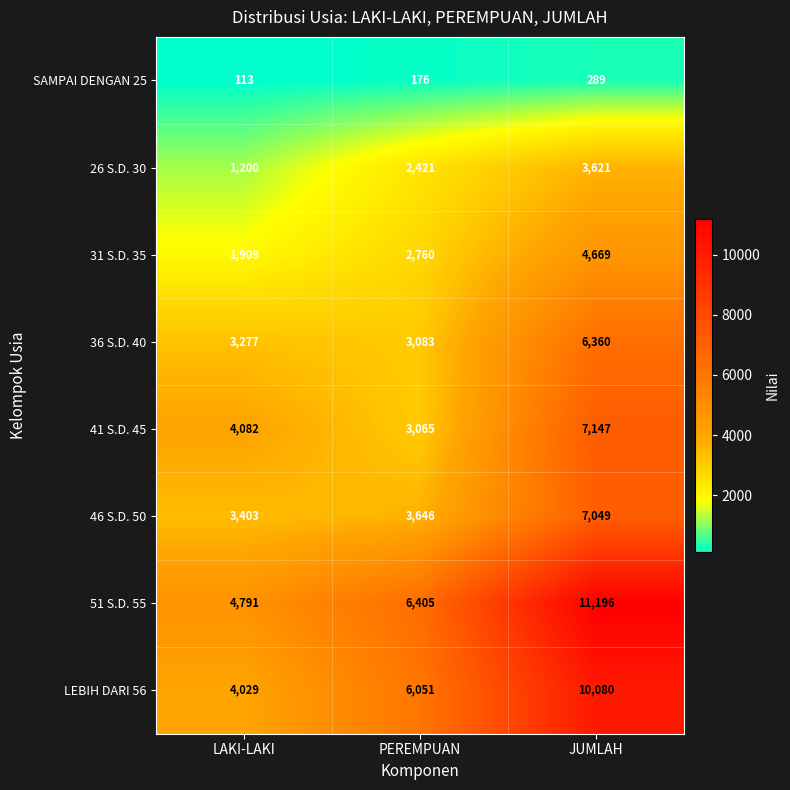

True or false: 31 S.D. 35 has a value of 1909 at LAKI-LAKI.

True